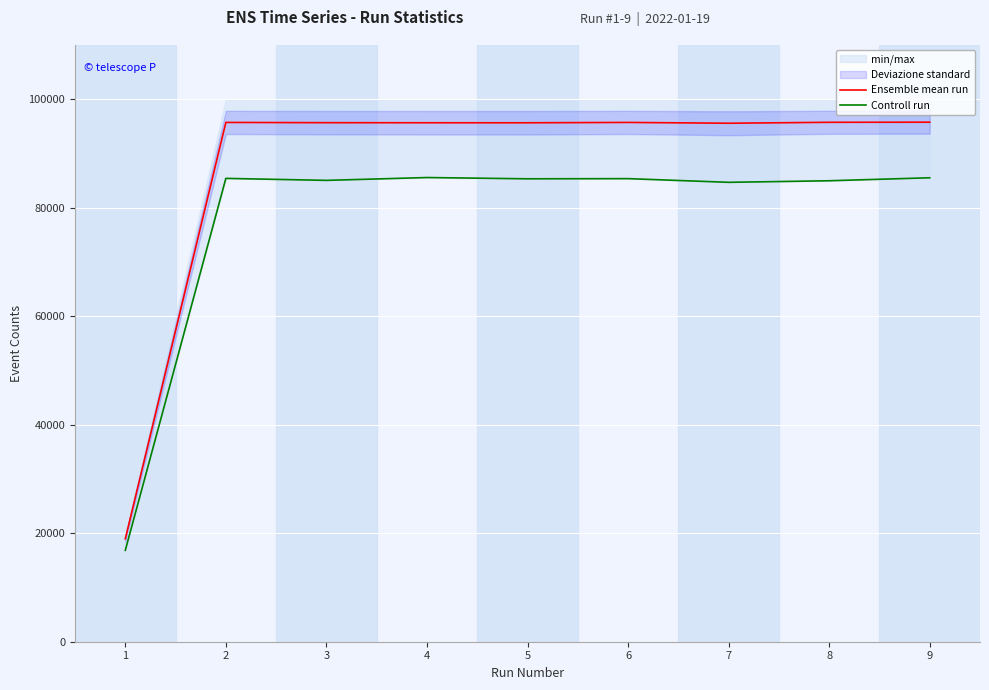

True or false: Controll run and Ensemble mean run cross at least once.

False